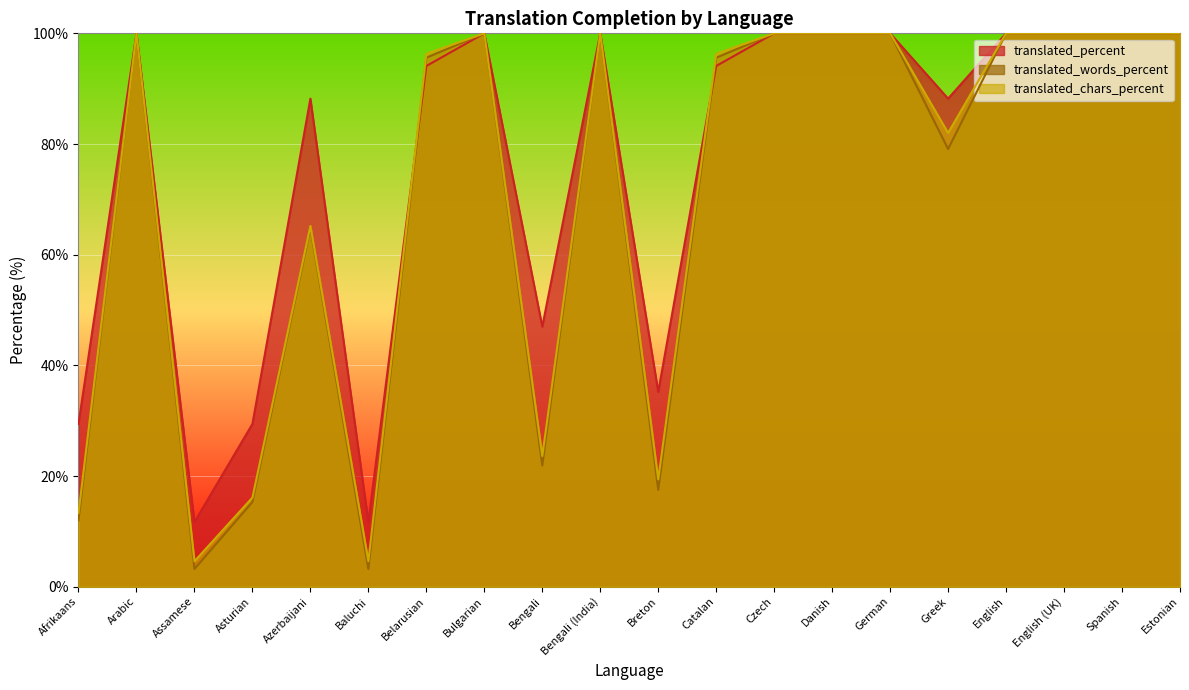

Which series has the widest spread of values?

translated_words_percent